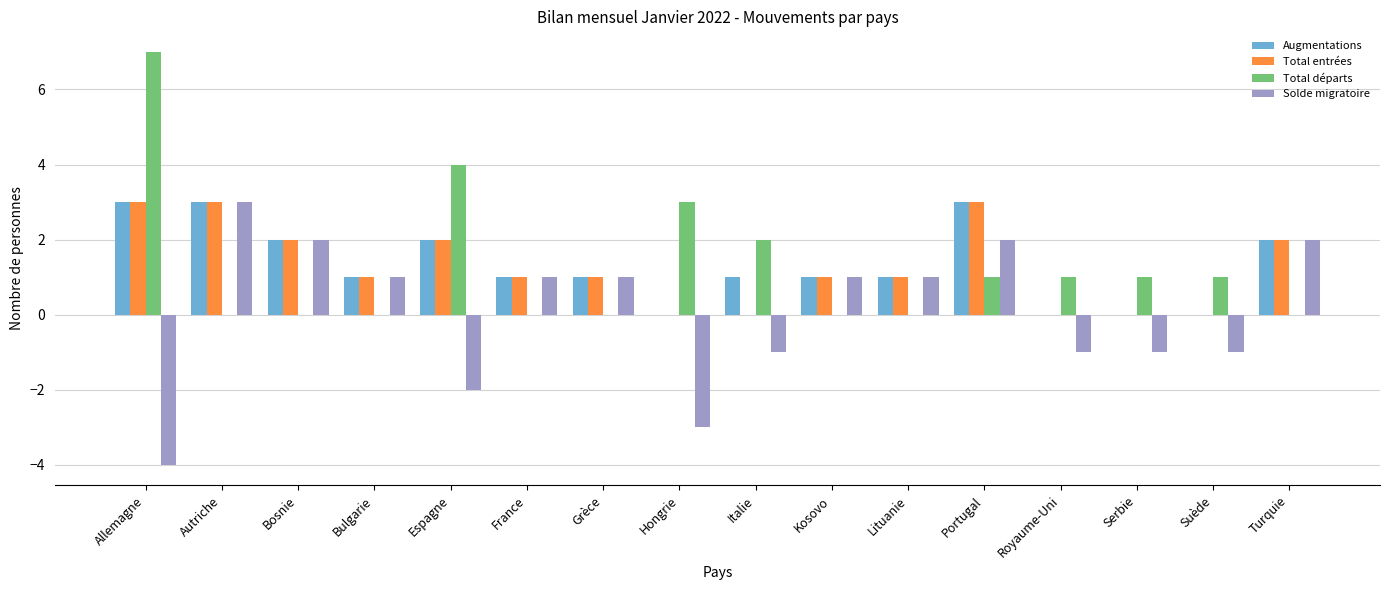

Reading left to right, what are all the values shown in this chart?

Augmentations: Allemagne=3	Autriche=3	Bosnie=2	Bulgarie=1	Espagne=2	France=1	Grèce=1	Hongrie=0	Italie=1	Kosovo=1	Lituanie=1	Portugal=3	Royaume-Uni=0	Serbie=0	Suède=0	Turquie=2
Total entrées: Allemagne=3	Autriche=3	Bosnie=2	Bulgarie=1	Espagne=2	France=1	Grèce=1	Hongrie=0	Italie=0	Kosovo=1	Lituanie=1	Portugal=3	Royaume-Uni=0	Serbie=0	Suède=0	Turquie=2
Total départs: Allemagne=7	Autriche=0	Bosnie=0	Bulgarie=0	Espagne=4	France=0	Grèce=0	Hongrie=3	Italie=2	Kosovo=0	Lituanie=0	Portugal=1	Royaume-Uni=1	Serbie=1	Suède=1	Turquie=0
Solde migratoire: Allemagne=-4	Autriche=3	Bosnie=2	Bulgarie=1	Espagne=-2	France=1	Grèce=1	Hongrie=-3	Italie=-1	Kosovo=1	Lituanie=1	Portugal=2	Royaume-Uni=-1	Serbie=-1	Suède=-1	Turquie=2